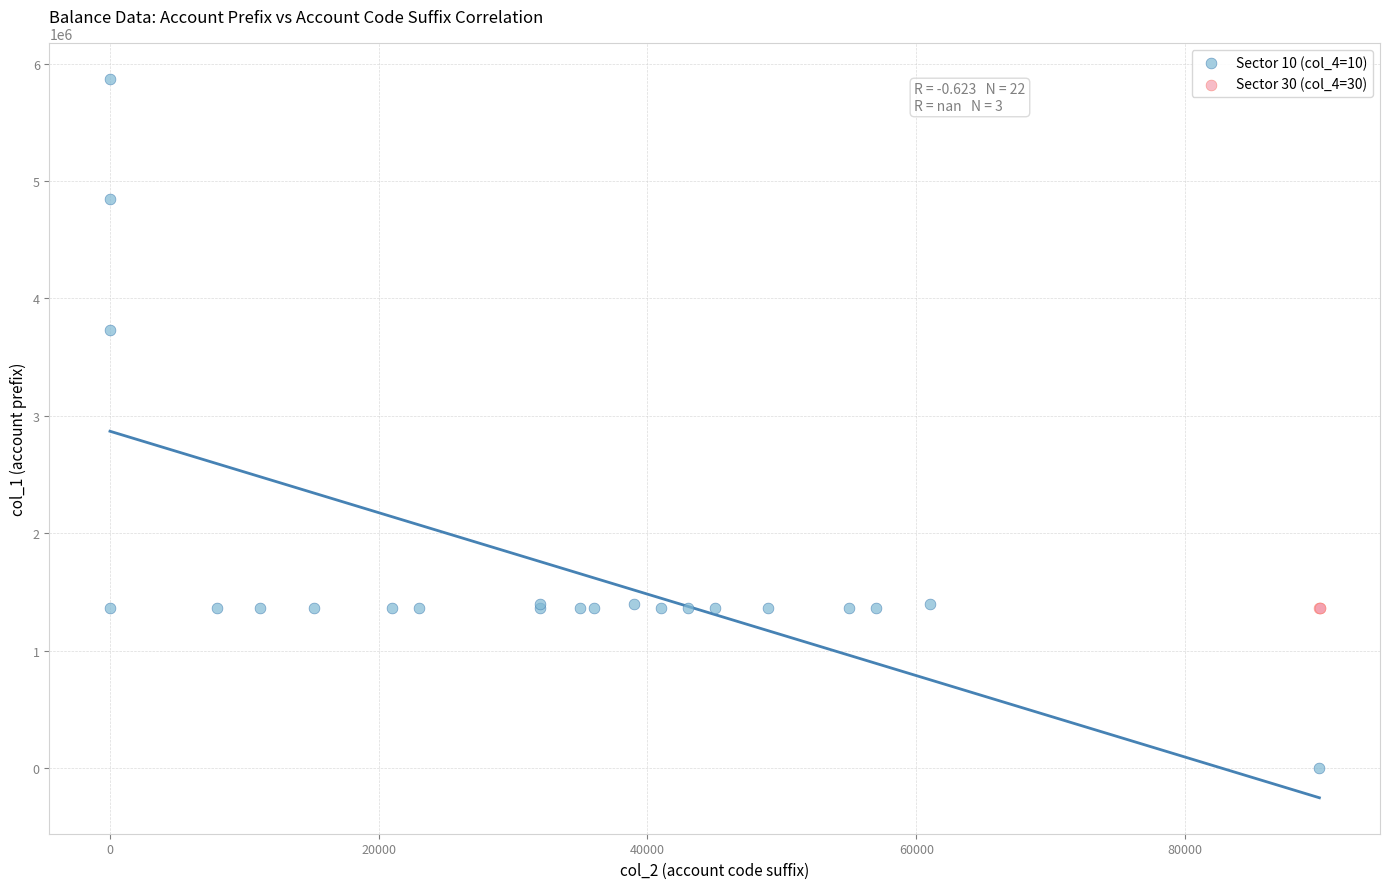

Which series contains the lowest Y value?

Sector 10 (col_4=10)